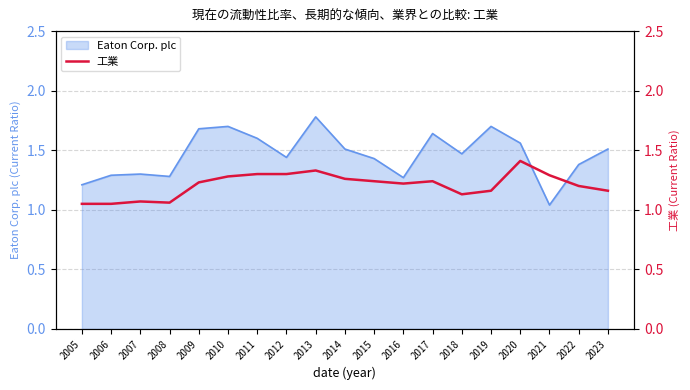

Count the values in the range 1 to 2.

19